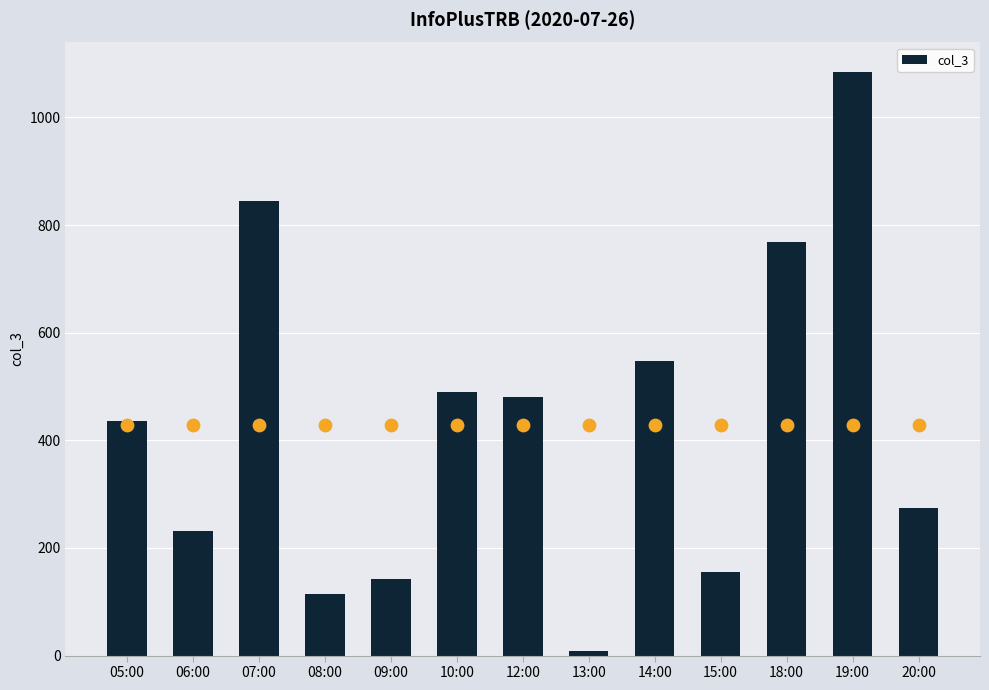

What is the ratio of the value at 09:00 to the value at 12:00?

0.3